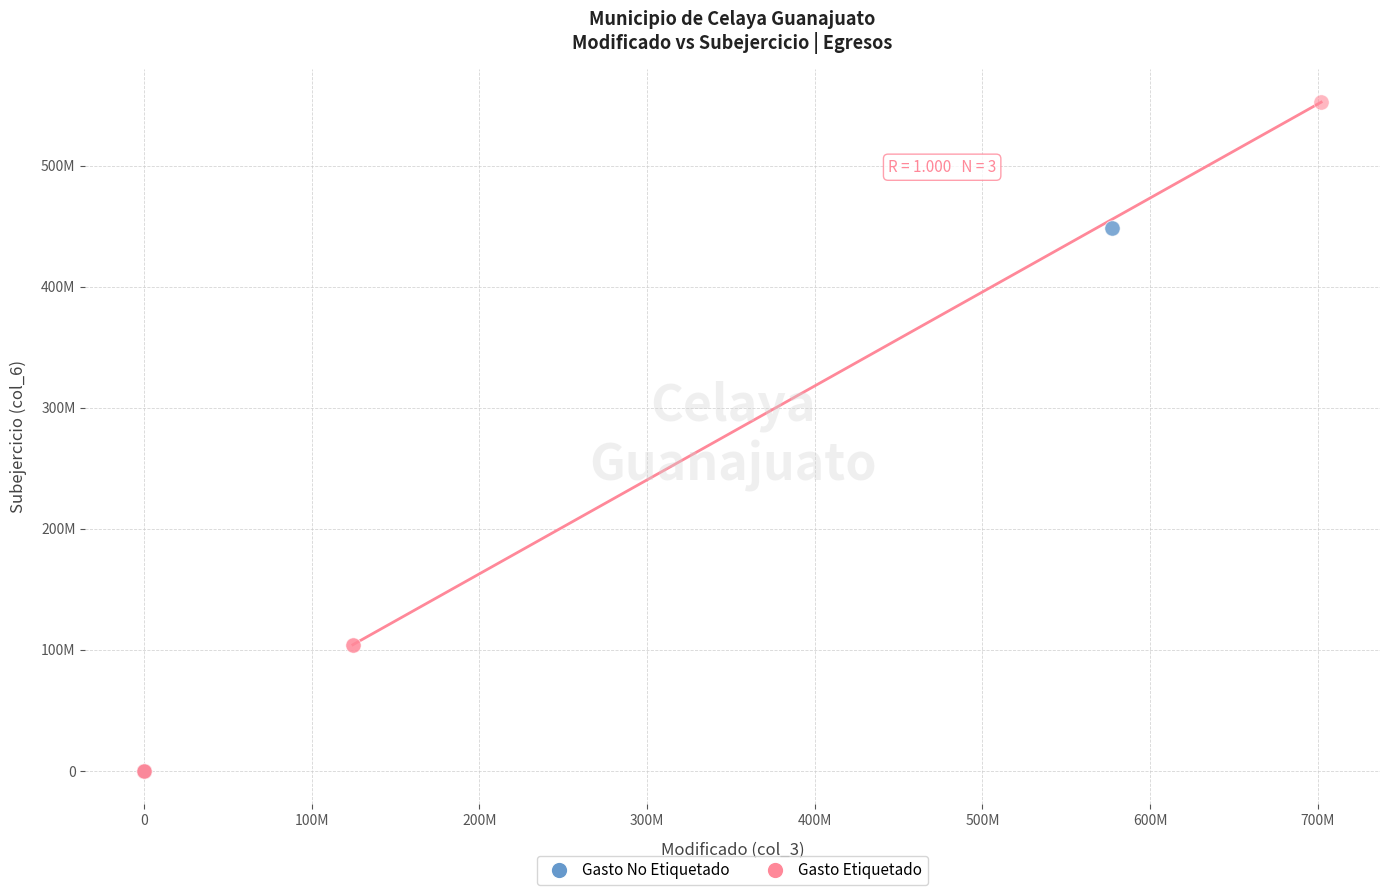

Which series contains the highest Y value?

Gasto Etiquetado